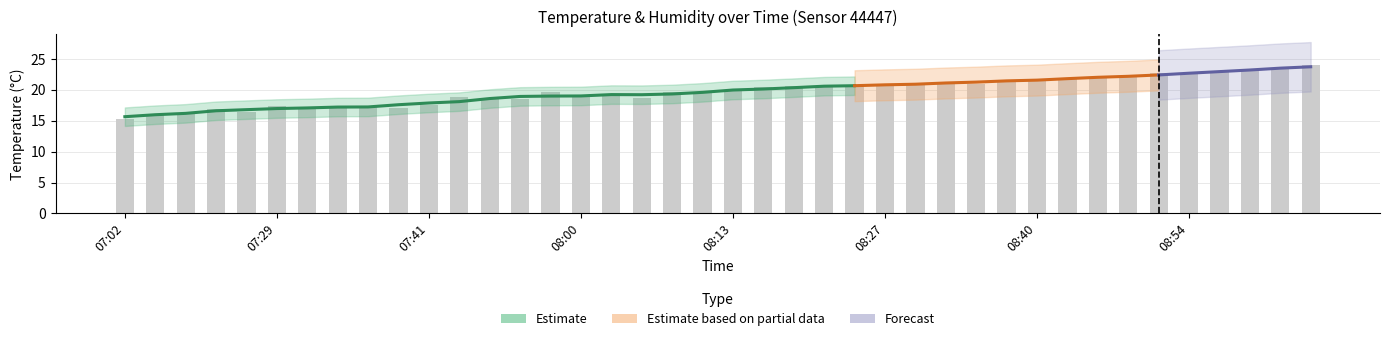

Reading left to right, list all the values displayed in this chart.

07:02=15.3	07:11=16.1	07:16=16.3	07:21=16.9	07:24=16.4	07:29=17.4	07:31=17.0	07:33=17.2	07:36=17.4	07:38=17.1	07:41=17.5	07:46=18.8	07:50=18.6	07:55=18.5	07:58=19.6	08:00=19.2	08:03=19.1	08:05=18.7	08:08=19.6	08:10=19.5	08:13=19.8	08:17=20.4	08:20=20.6	08:22=20.4	08:25=20.6	08:27=21.0	08:30=20.8	08:32=21.3	08:35=20.9	08:37=21.6	08:40=21.7	08:45=21.8	08:47=21.9	08:50=22.1	08:52=22.7	08:54=22.5	09:12=22.9	09:19=23.3	09:26=23.4	09:29=24.0